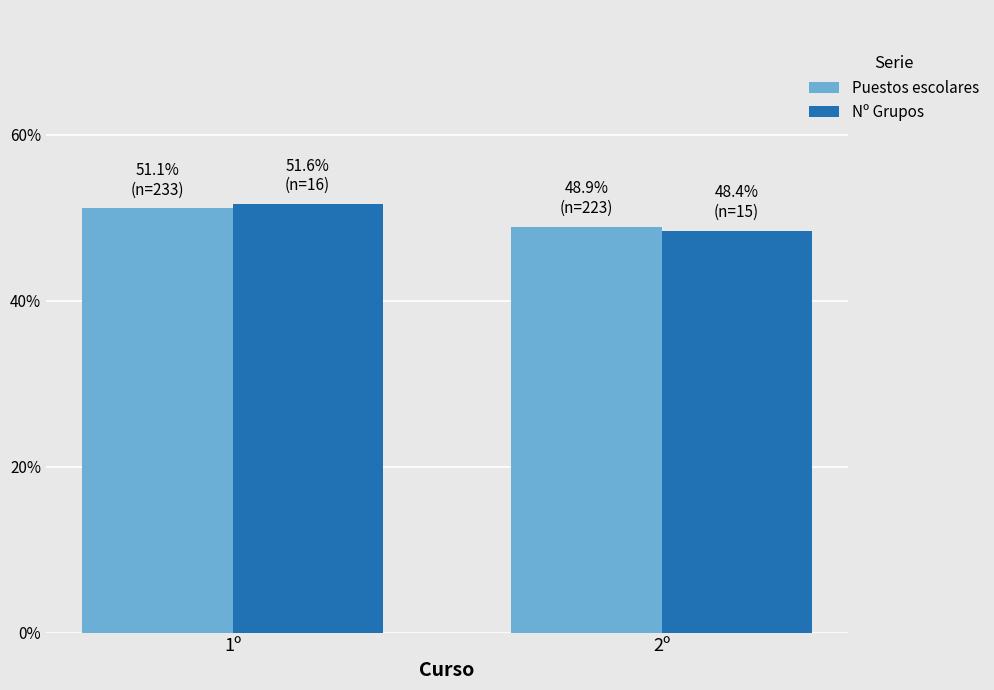

What is the sum of all Nº Grupos values?

100.0